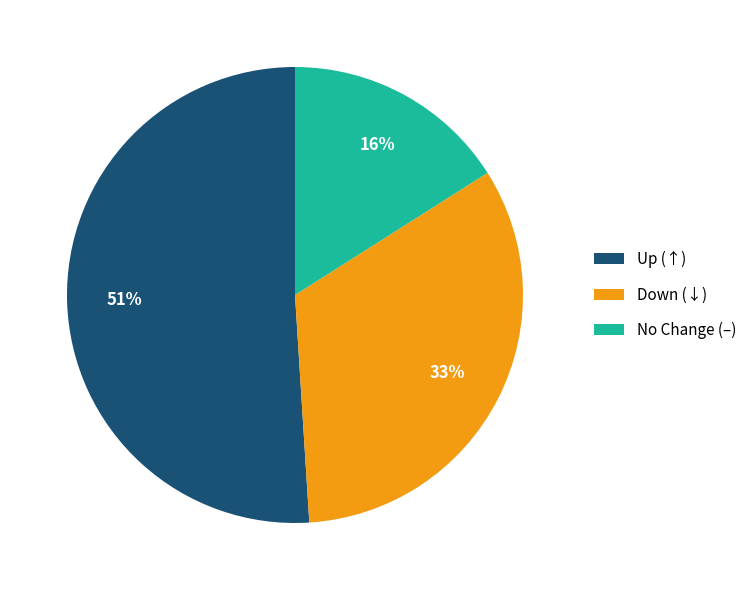

What is the ratio of the value at No Change (–) to the value at Down (↓)?

0.5